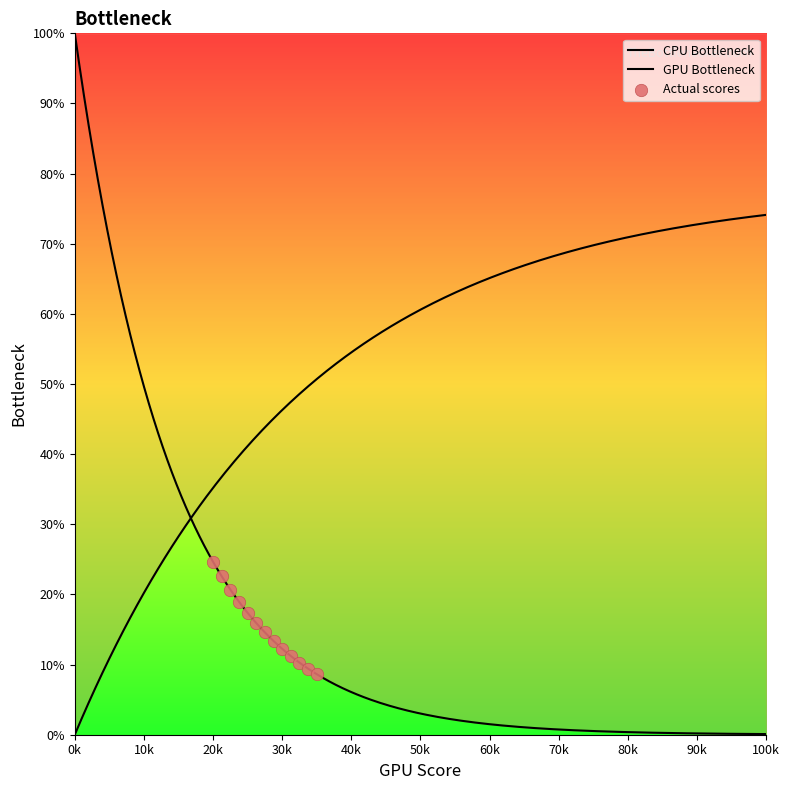

What is the change in value from 5 to 8?

-4.0